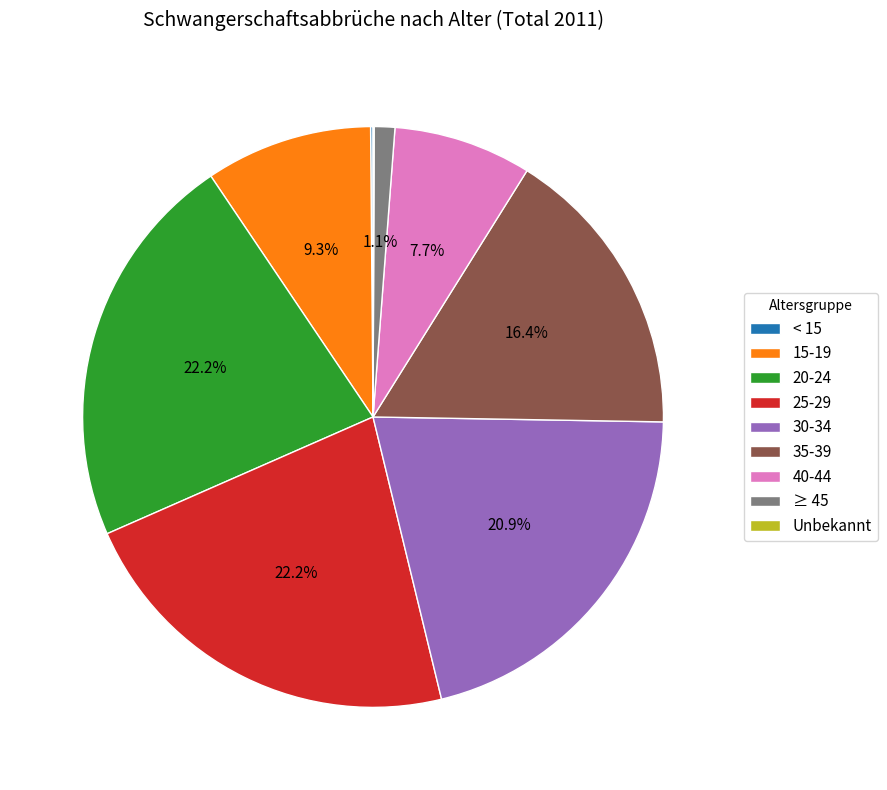

What is the total percentage of 40-44 and 25-29?

29.9%